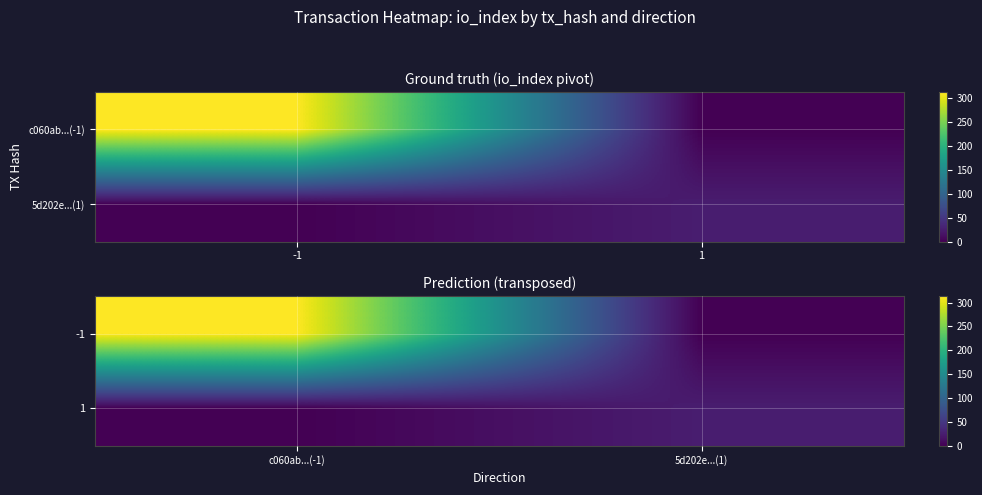

How many values in -1 are above zero?

1